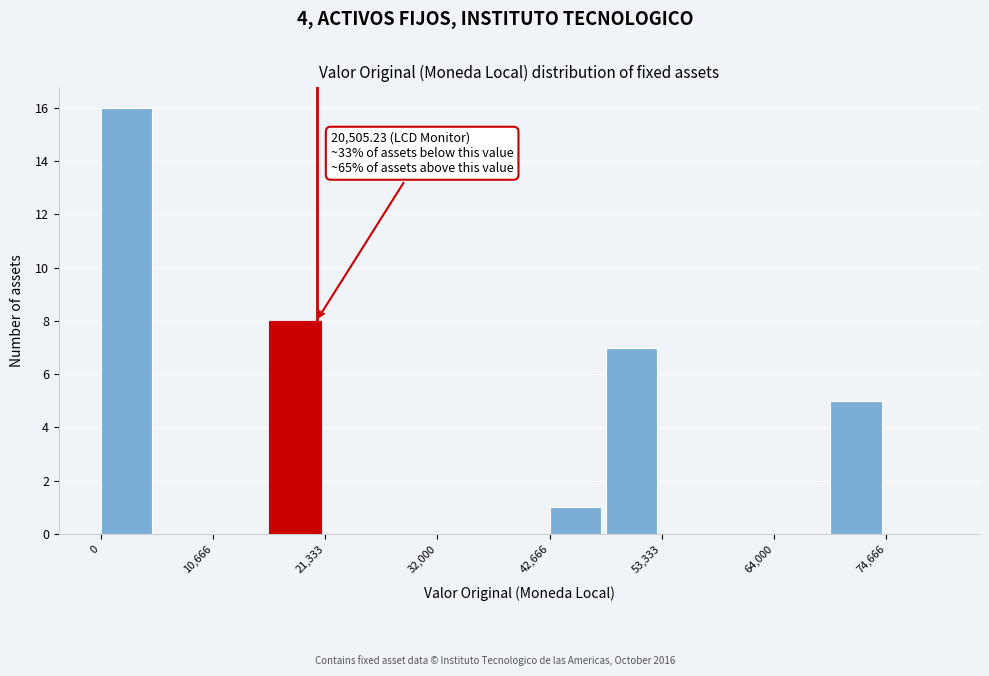

Read against the x-axis, roughly where is the centre of the tallest bar?

2000